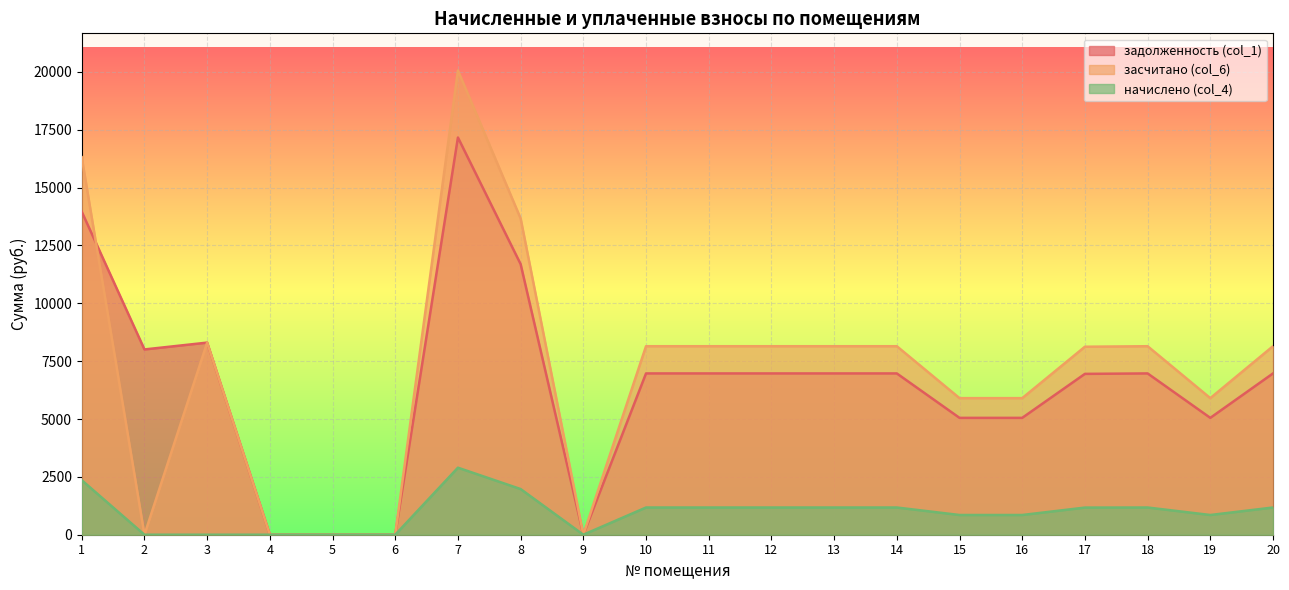

The value of засчитано (col_6) at 19 is 5901.7. True or false?

True